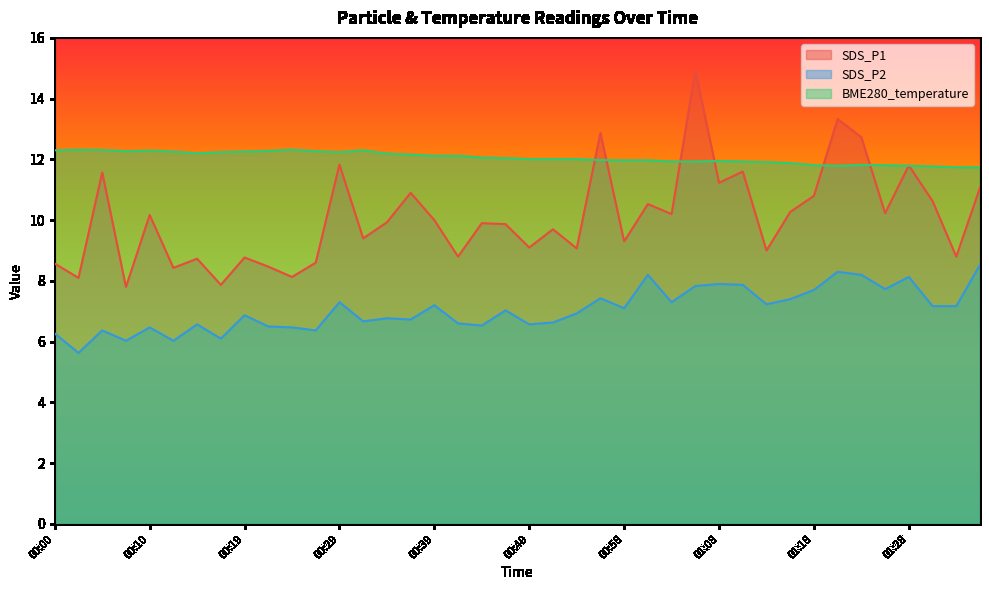

Rank the series by their average value, from highest to lowest.

BME280_temperature, SDS_P1, SDS_P2